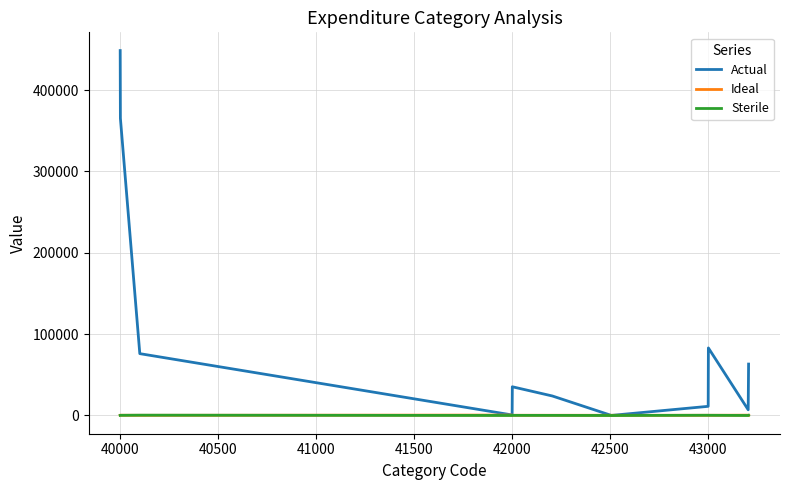

What is the greatest value displayed?

448543.0